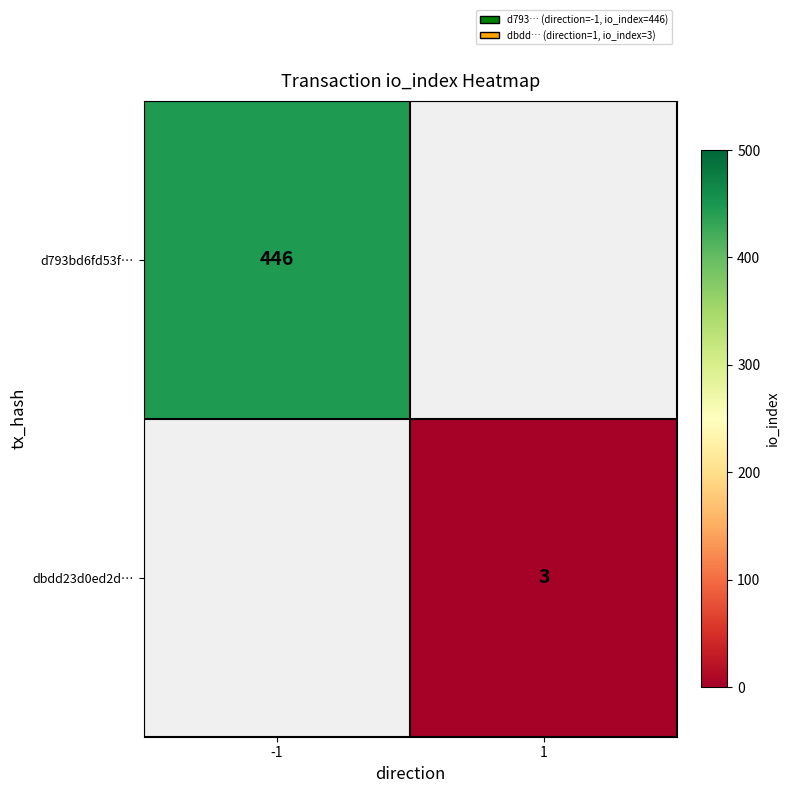

The value of d793bd6fd53f… at -1 is 612. True or false?

False